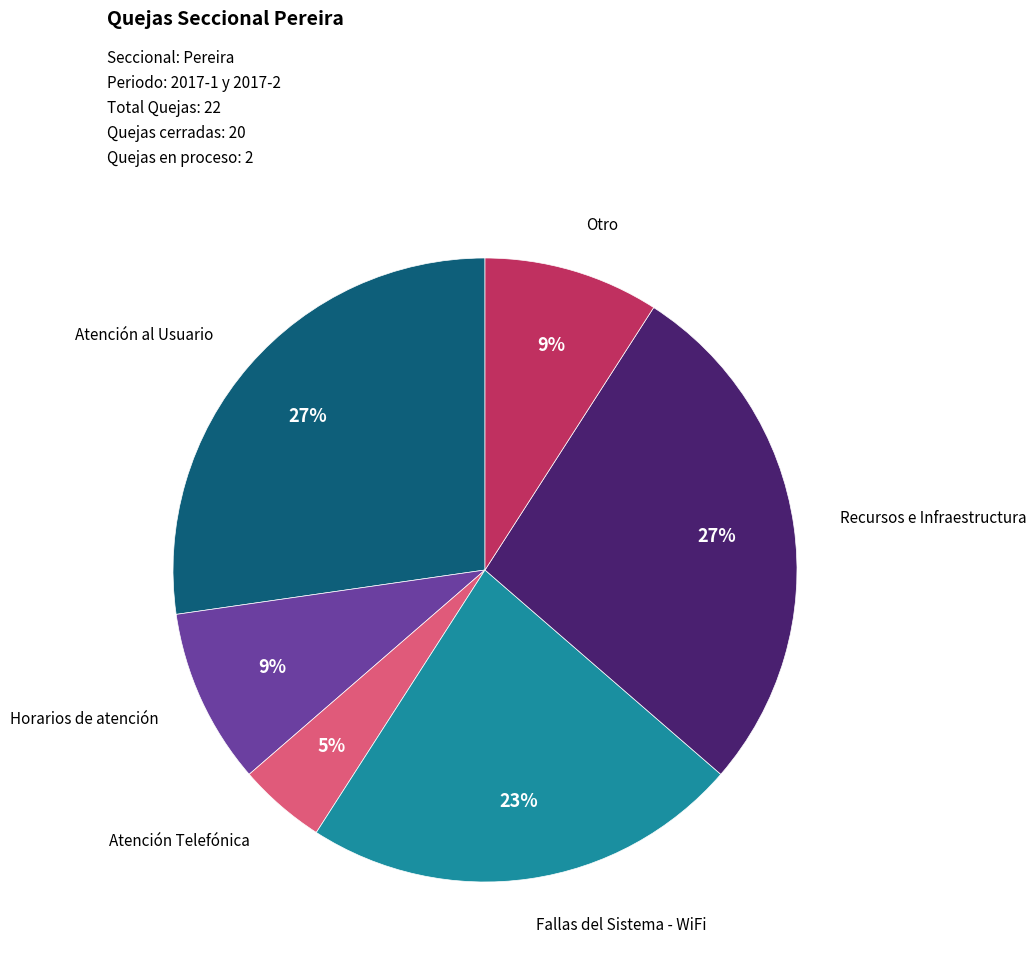

Which slice is the smallest?

Atención Telefónica